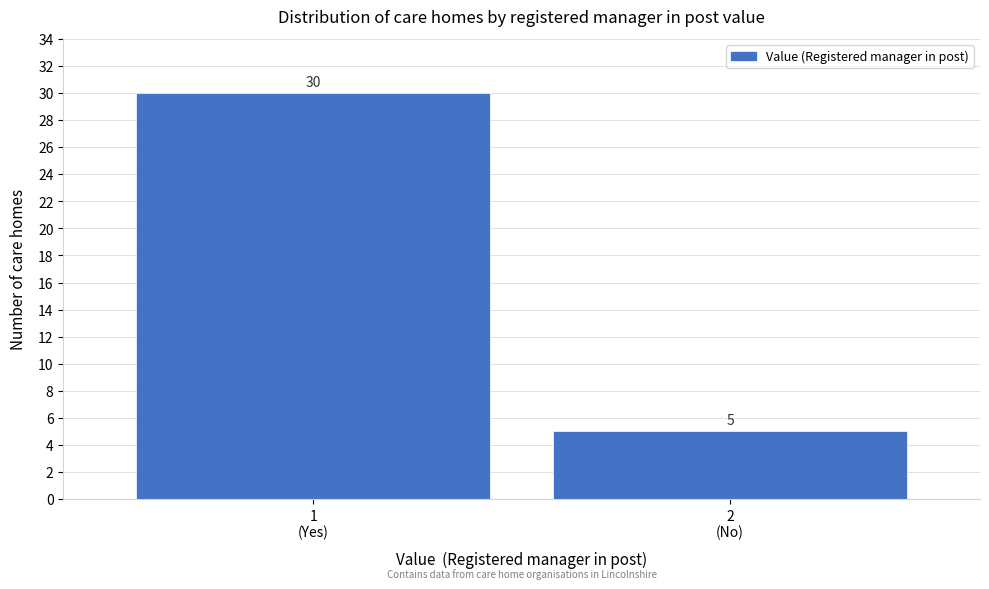

Reading right to left, transcribe all the data shown in this chart.

5	30